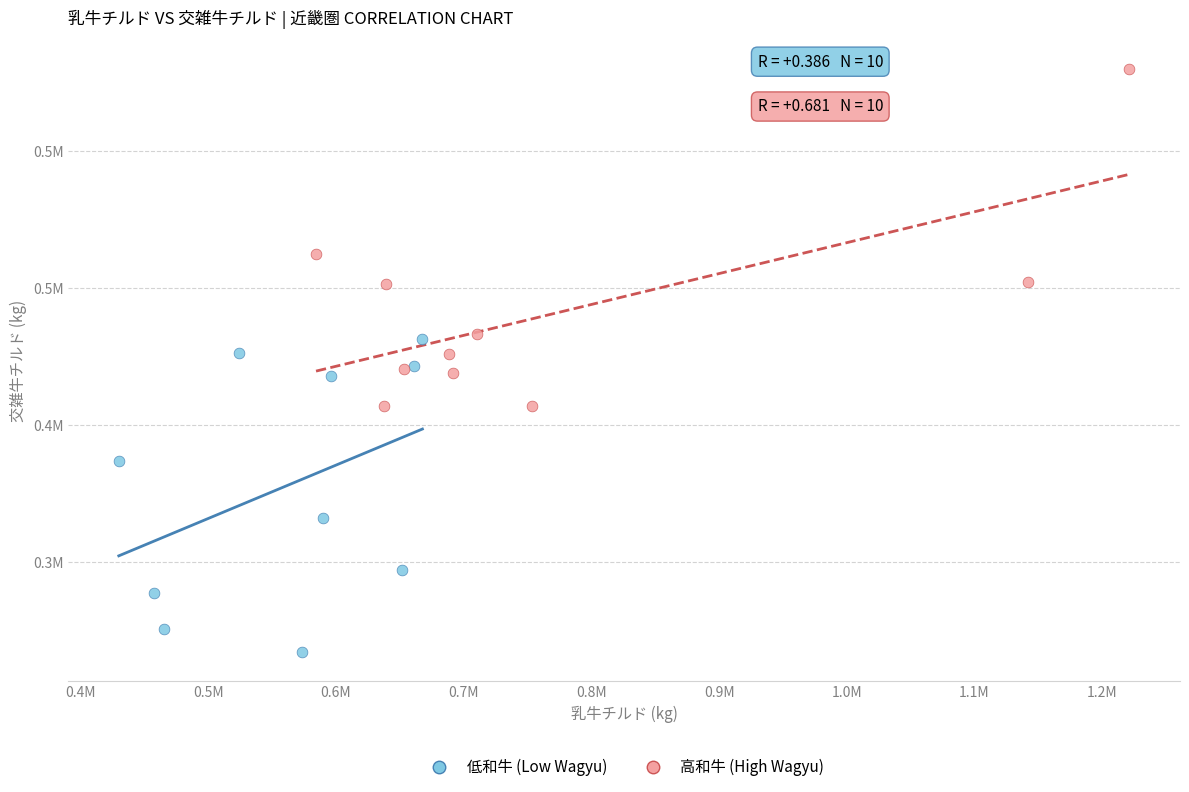

What are all the series names shown in the legend?

低和牛 (Low Wagyu), 高和牛 (High Wagyu)